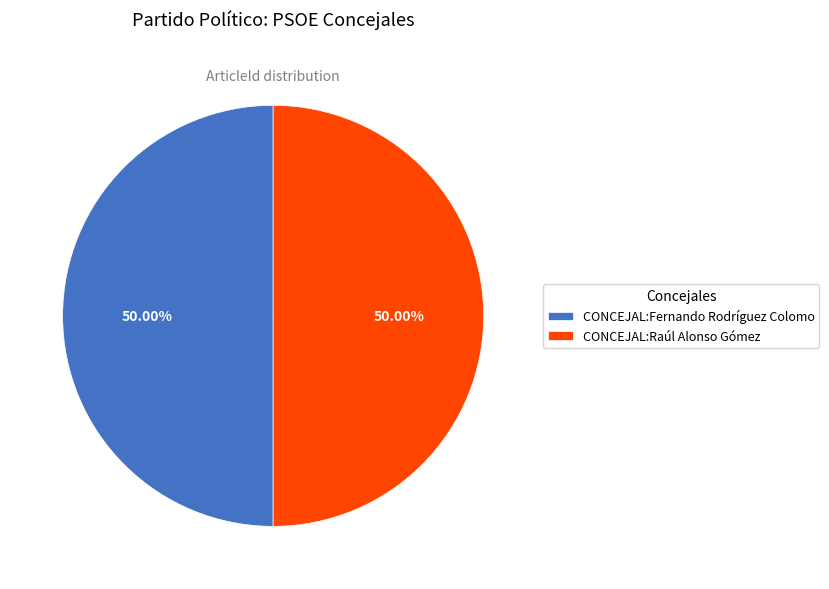

How many segments does this pie chart have?

2